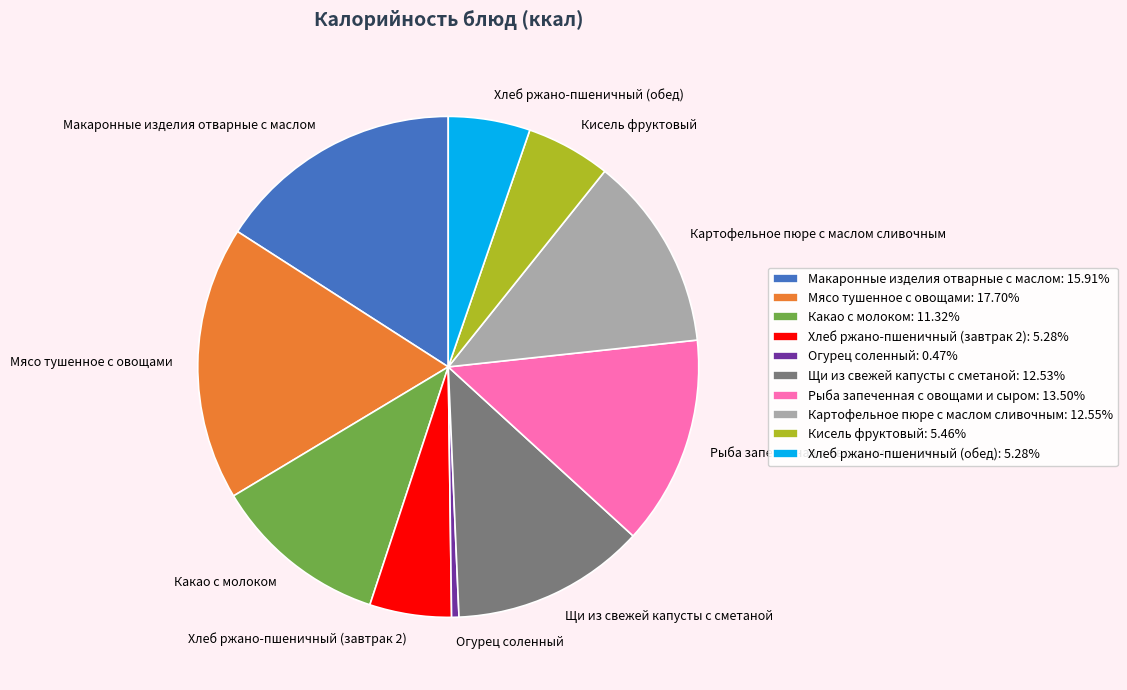

Which slice is the smallest?

Огурец соленный